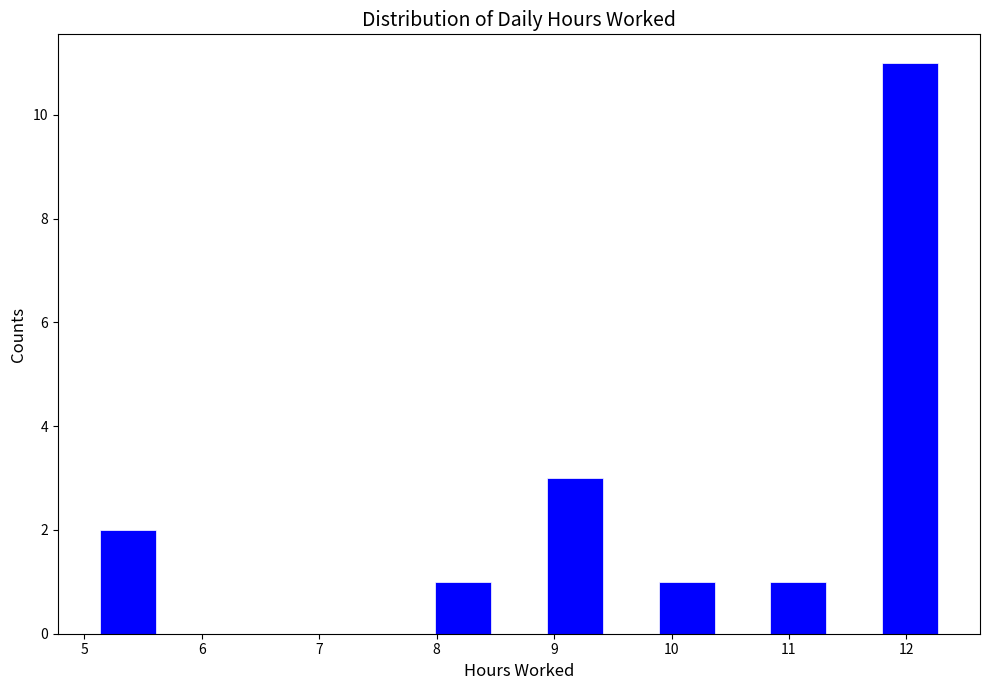

Reading left to right, transcribe this chart: for each bar, give the range it covers on the x-axis and its height. Neither the bar edges nor the heights are printed on the chart, so give them approximately, as read against the axes.

5.1 to 5.6: 2
5.6 to 6.1: 0
6.1 to 6.6: 0
6.6 to 7.0: 0
7.0 to 7.5: 0
7.5 to 8.0: 0
8.0 to 8.5: 1
8.5 to 8.9: 0
8.9 to 9.4: 3
9.4 to 9.9: 0
9.9 to 10.4: 1
10.4 to 10.8: 0
10.8 to 11.3: 1
11.3 to 11.8: 0
11.8 to 12.3: 11